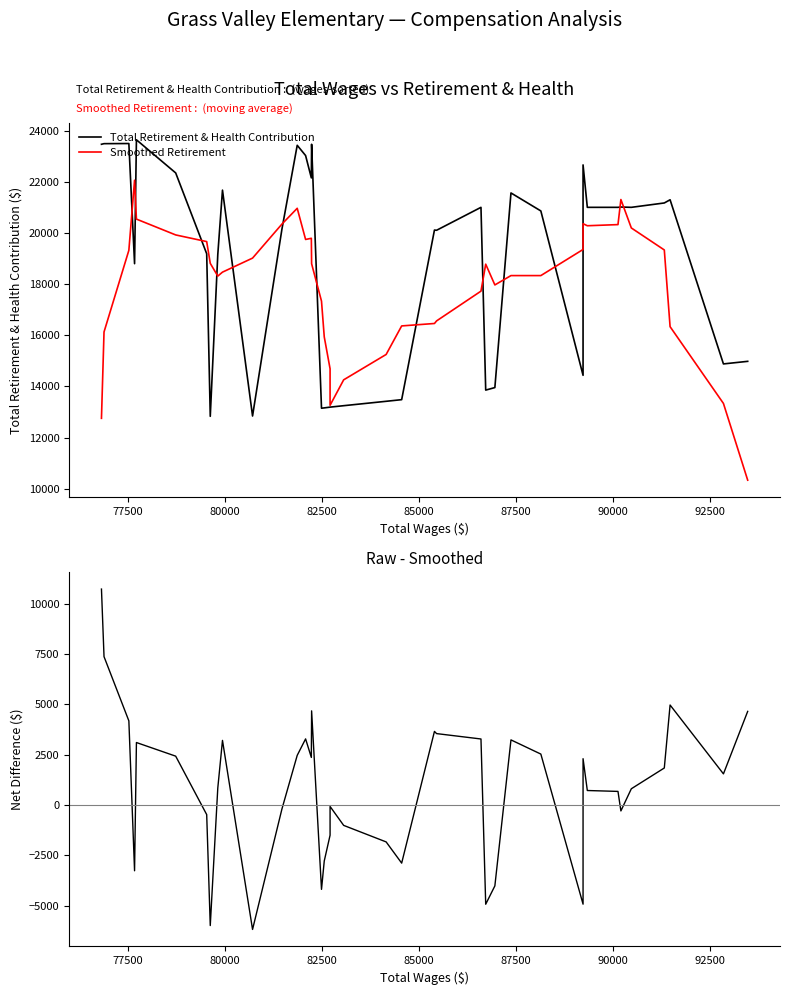

Reading left to right, transcribe all the data shown in this chart.

Total Retirement & Health Contribution: 23474.0	23498.0	23503.0	18803.0	23649.0	22353.0	19192.0	12832.0	19162.0	21680.0	12844.0	20162.0	23434.0	23033.0	22158.0	23474.0	13150.0	13162.0	13192.0	13192.0	13248.0	13420.0	13484.0	20118.0	20110.0	21007.0	13858.0	13957.0	21570.0	20866.0	14436.0	22667.0	21007.0	21007.0	21019.0	21007.0	21178.0	21303.0	14882.0	14983.0
Smoothed Retirement: 12754.0	16132.4	19325.7	22067.4	20547.1	19927.7	19667.3	18816.0	18317.9	18472.3	19021.0	20353.3	20969.3	19750.7	19796.1	18800.4	17337.3	15939.4	14691.1	13264.0	14259.4	15252.0	16368.4	16463.6	16564.9	17729.1	18783.7	17972.0	18337.3	18337.3	19358.6	20367.4	20287.0	20331.6	21312.6	20200.4	19339.9	16338.9	13336.1	10335.1
Difference: 10720.0	7365.6	4177.3	-3264.4	3101.9	2425.3	-475.3	-5984.0	844.1	3207.7	-6177.0	-191.3	2464.7	3282.3	2361.9	4673.6	-4187.3	-2777.4	-1499.1	-72.0	-1011.4	-1832.0	-2884.4	3654.4	3545.1	3277.9	-4925.7	-4015.0	3232.7	2528.7	-4922.6	2299.6	720.0	675.4	-293.6	806.6	1838.1	4964.1	1545.9	4647.9